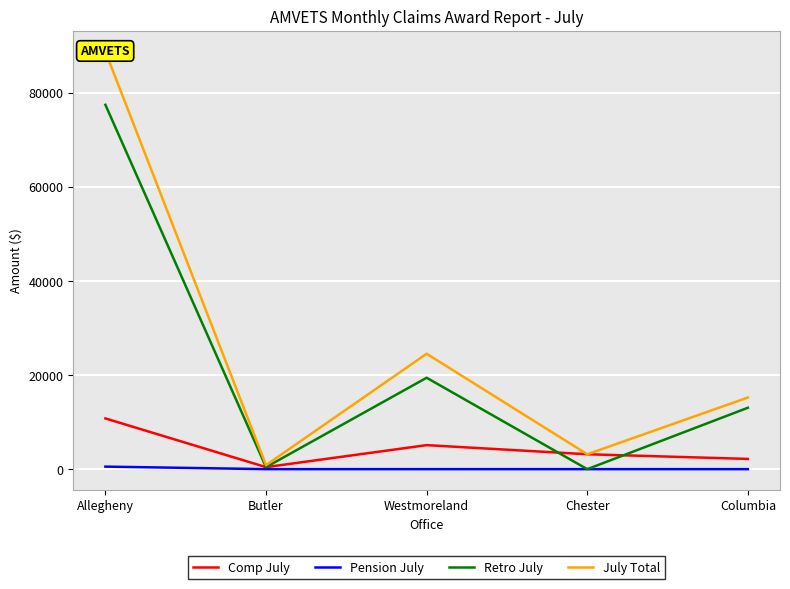

How many values in the Retro July series are below 13048?

2